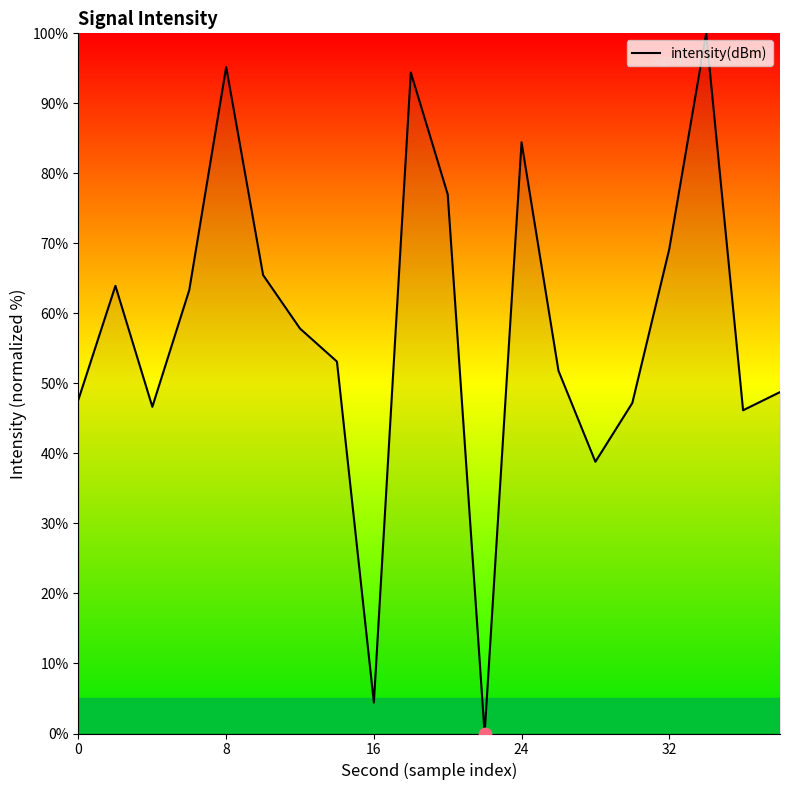

What is the maximum value shown in the chart?

100.0